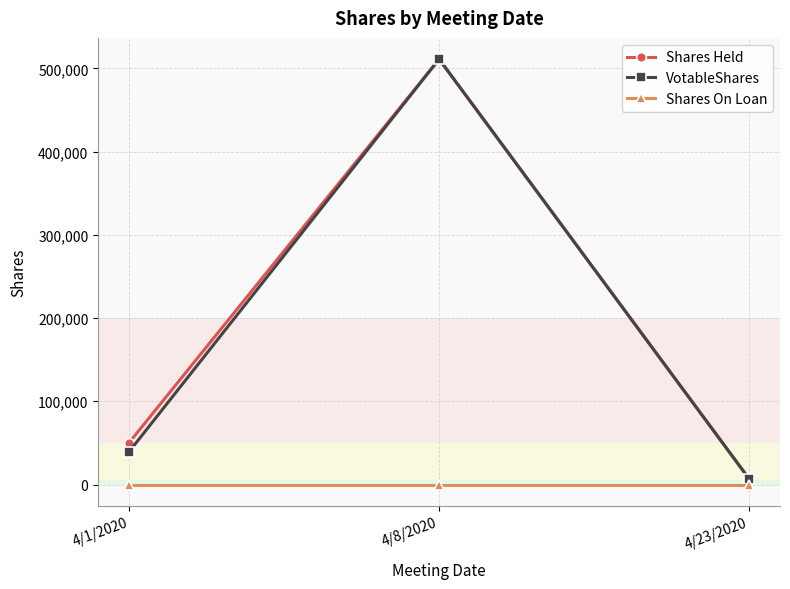

What is the total value across all series at 4/23/2020?

14000